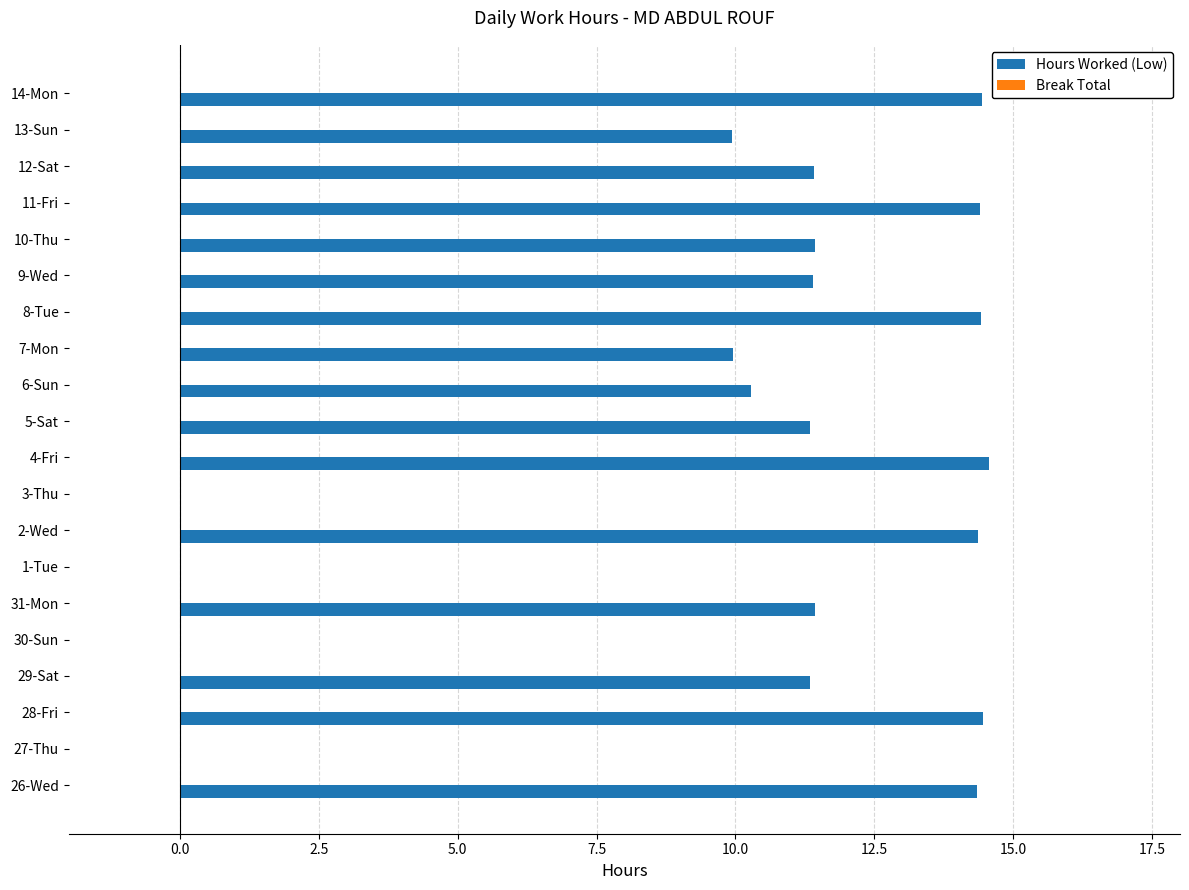

What is the change in value from 27-Thu to 8-Tue?

+14.4